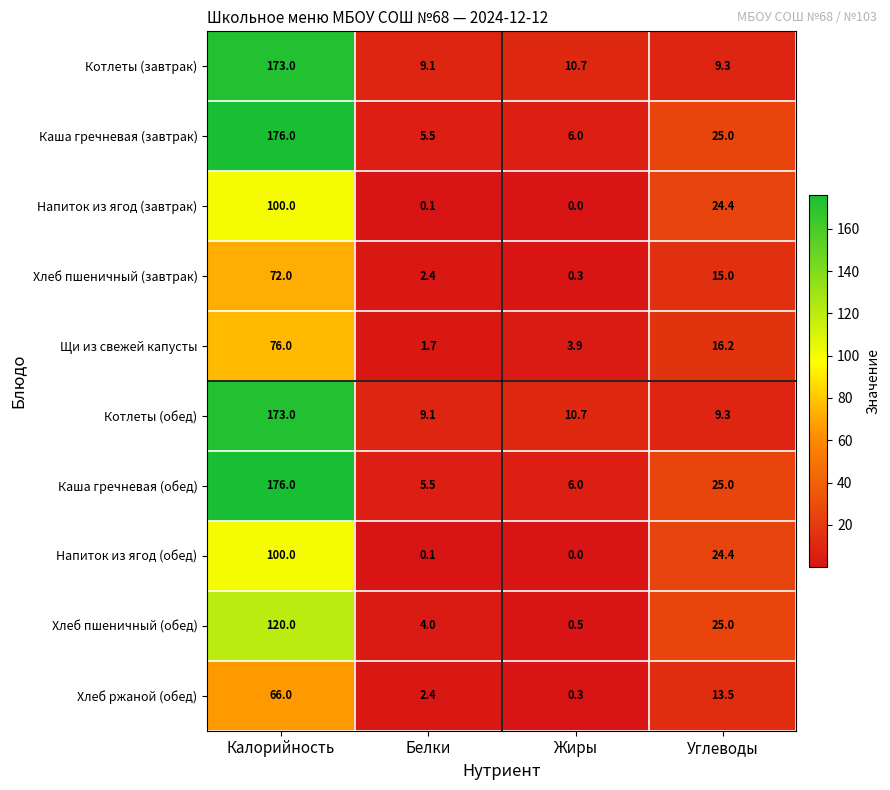

What is the total value across all series at Углеводы?

187.1